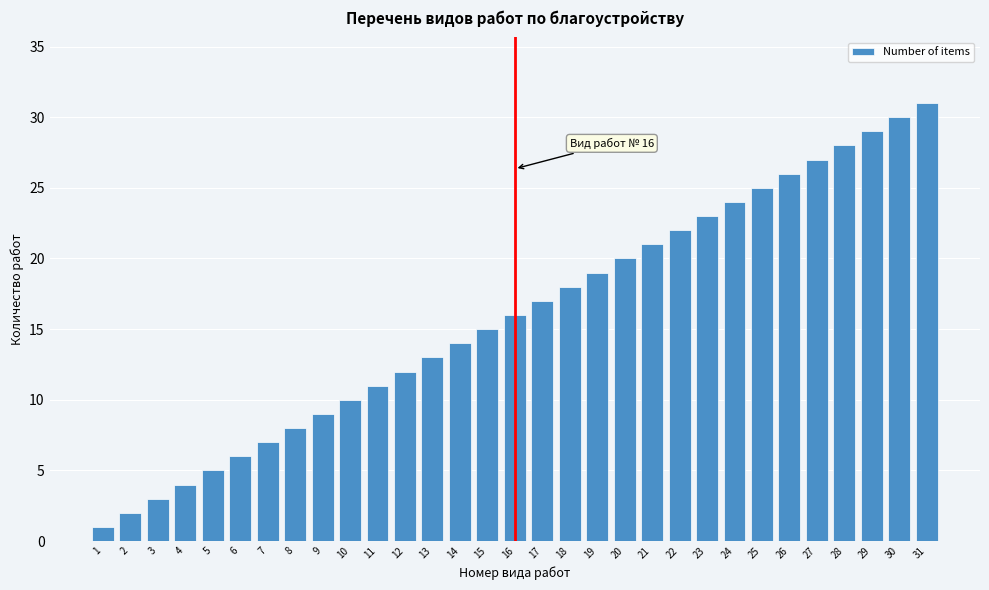

What is the average value?

16